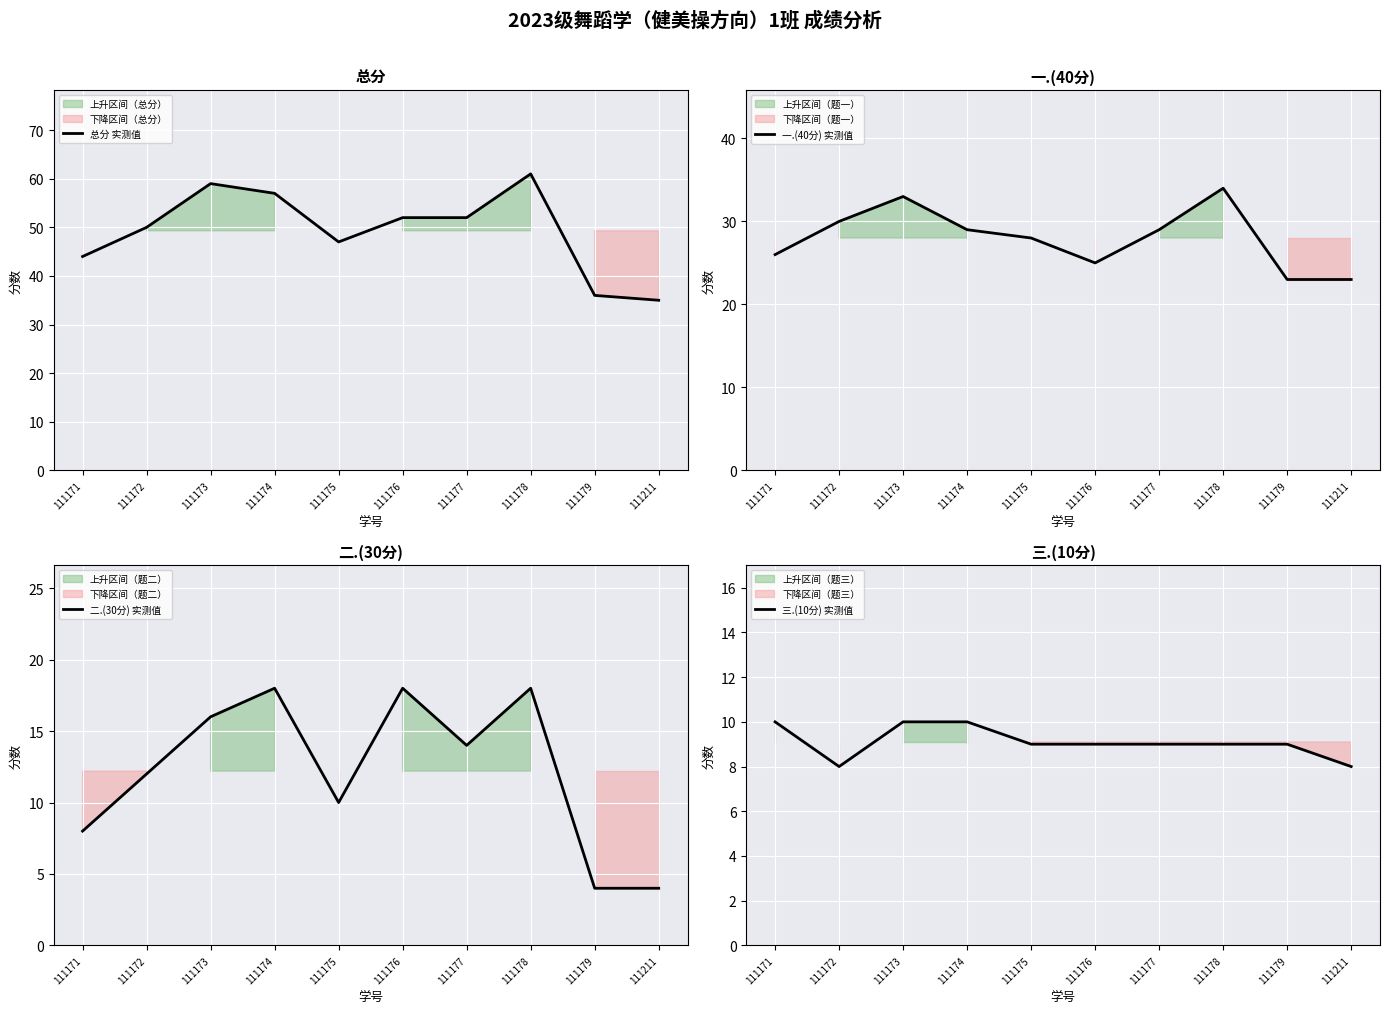

Reading left to right, what are all the values shown in this chart?

总分 实测值: 44	50	59	57	47	52	52	61	36	35
一.(40分) 实测值: 26	30	33	29	28	25	29	34	23	23
二.(30分) 实测值: 8	12	16	18	10	18	14	18	4	4
三.(10分) 实测值: 10	8	10	10	9	9	9	9	9	8